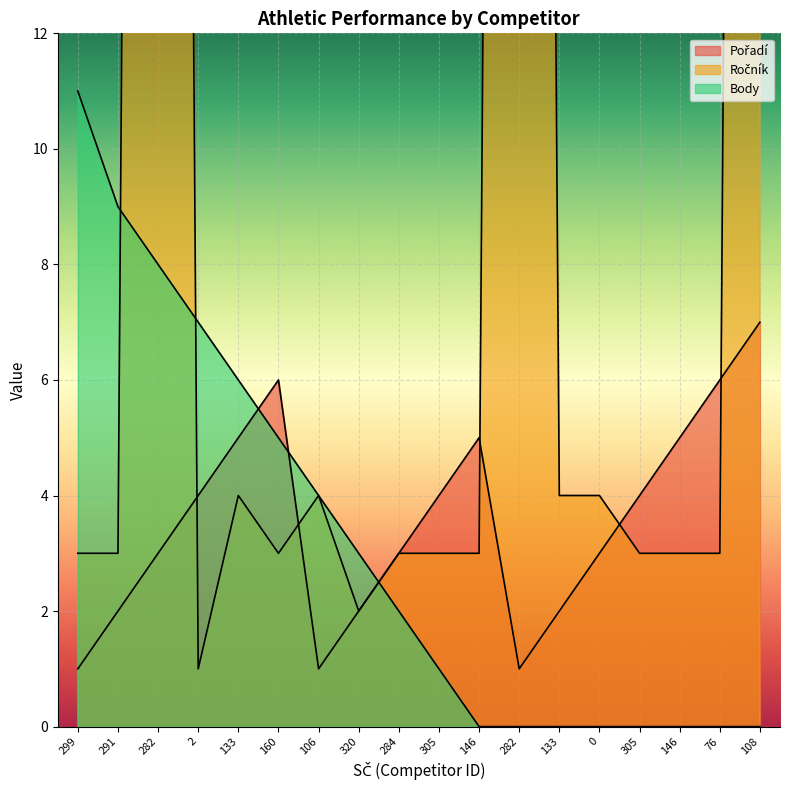

In Pořadí, how many points are higher than both neighbors (excluding endpoints)?

2